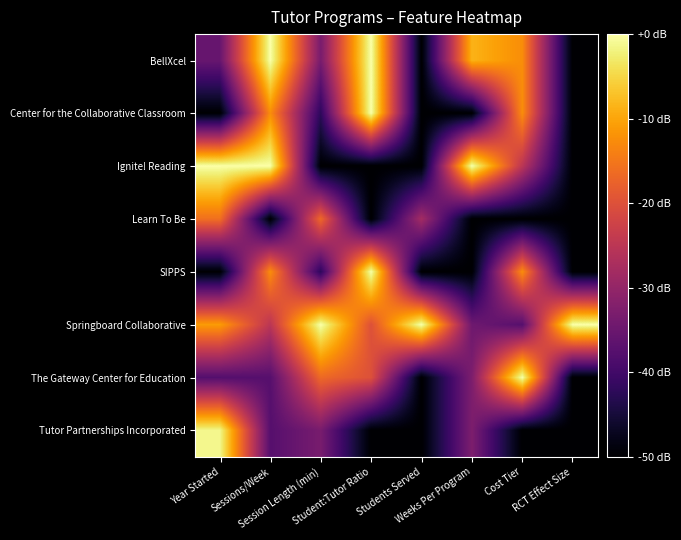

Reading right to left, transcribe all the data shown in this chart.

BellXcel: RCT Effect Size=-50.0	Cost Tier=-12.5	Weeks Per Program=-8.6	Students Served=-50.0	Student:Tutor Ratio=0.0	Session Length (min)=-33.3	Sessions/Week=0.0	Year Started=-35.4
Center for the Collaborative Classroom: RCT Effect Size=-50.0	Cost Tier=-12.5	Weeks Per Program=-50.0	Students Served=-50.0	Student:Tutor Ratio=0.0	Session Length (min)=-42.2	Sessions/Week=-12.5	Year Started=-50.0
Ignite! Reading: RCT Effect Size=-50.0	Cost Tier=-25.0	Weeks Per Program=0.0	Students Served=-50.0	Student:Tutor Ratio=-50.0	Session Length (min)=-50.0	Sessions/Week=0.0	Year Started=0.0
Learn To Be: RCT Effect Size=-50.0	Cost Tier=-50.0	Weeks Per Program=-50.0	Students Served=-28.0	Student:Tutor Ratio=-50.0	Session Length (min)=-16.7	Sessions/Week=-50.0	Year Started=-15.9
SIPPS: RCT Effect Size=-50.0	Cost Tier=-12.5	Weeks Per Program=-50.0	Students Served=-50.0	Student:Tutor Ratio=0.0	Session Length (min)=-42.2	Sessions/Week=-12.5	Year Started=-50.0
Springboard Collaborative: RCT Effect Size=0.0	Cost Tier=-37.5	Weeks Per Program=-34.5	Students Served=0.0	Student:Tutor Ratio=-20.0	Session Length (min)=0.0	Sessions/Week=-25.0	Year Started=-11.0
The Gateway Center for Education: RCT Effect Size=-50.0	Cost Tier=0.0	Weeks Per Program=-32.8	Students Served=-50.0	Student:Tutor Ratio=-20.0	Session Length (min)=-16.7	Sessions/Week=-37.5	Year Started=-37.8
Tutor Partnerships Incorporated: RCT Effect Size=-50.0	Cost Tier=-50.0	Weeks Per Program=-32.8	Students Served=-50.0	Student:Tutor Ratio=-50.0	Session Length (min)=-33.3	Sessions/Week=-37.5	Year Started=-1.2